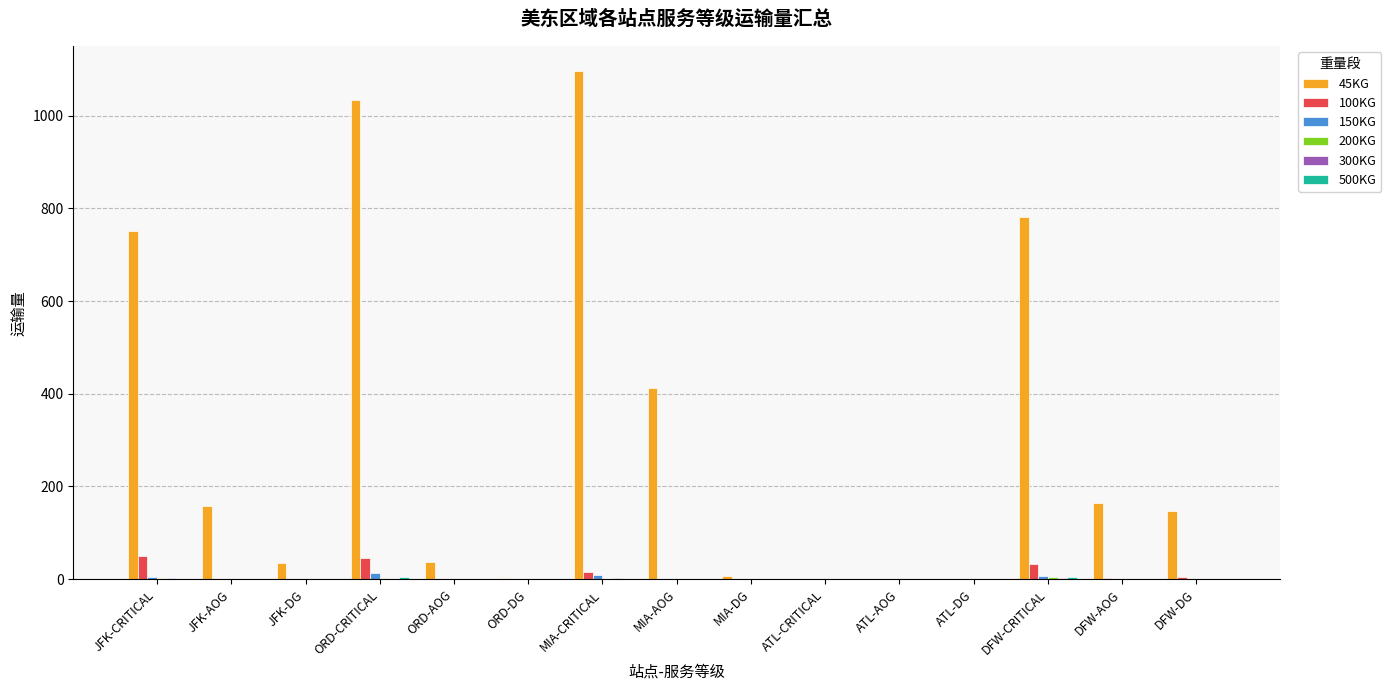

What is the greatest value displayed?

1095